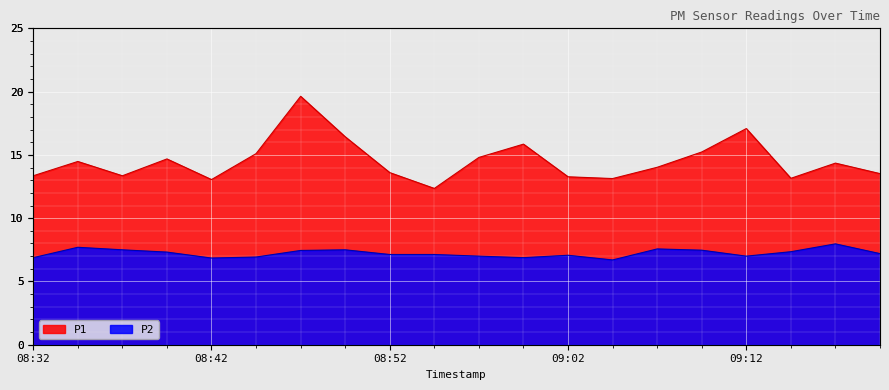

The value of P2 at 08:35 is 7.7. True or false?

True